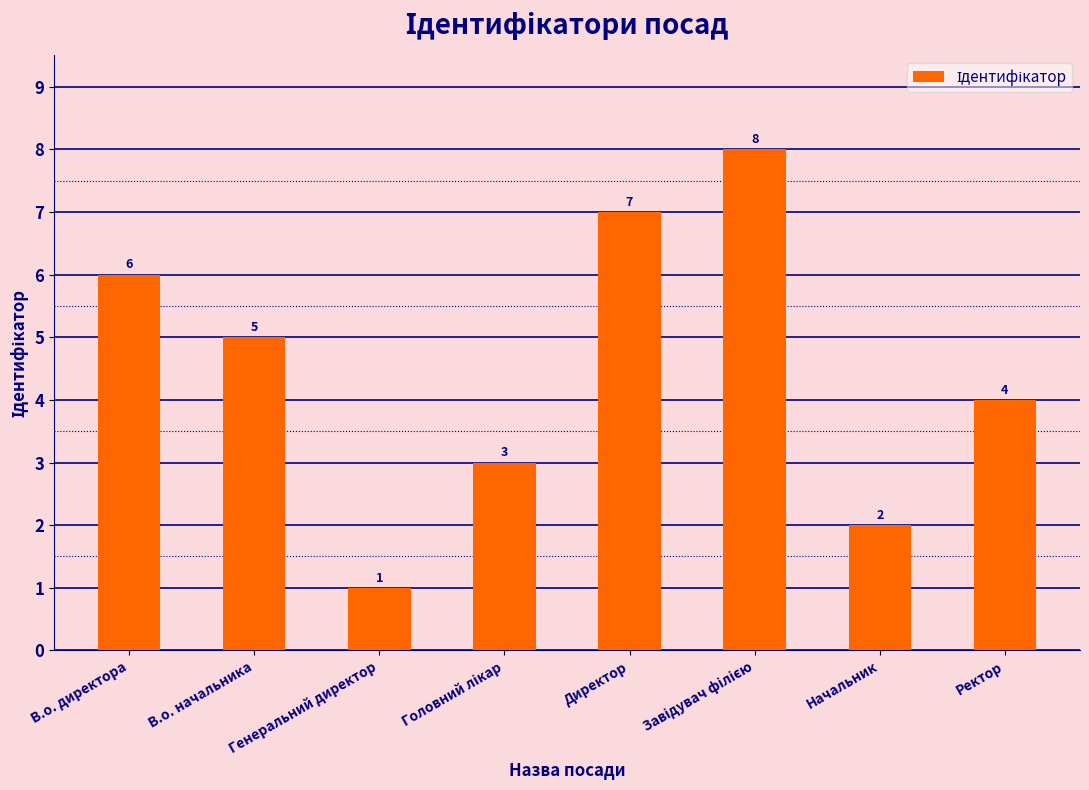

Which category has the lowest value across all series?

Генеральний директор